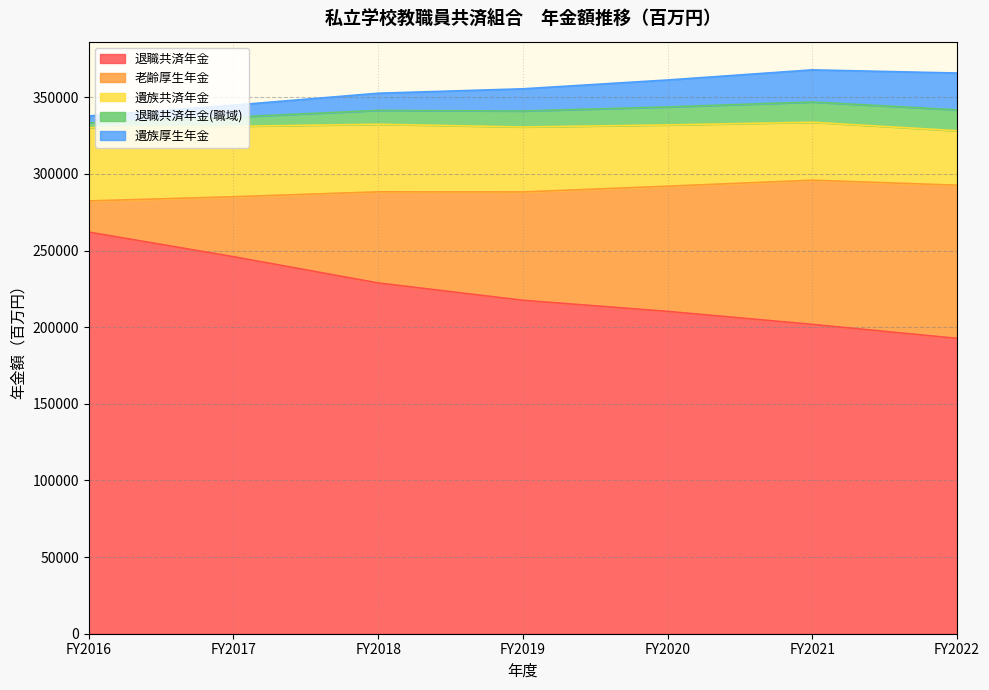

What is the spread (max minus min) of values at FY2020?

198597